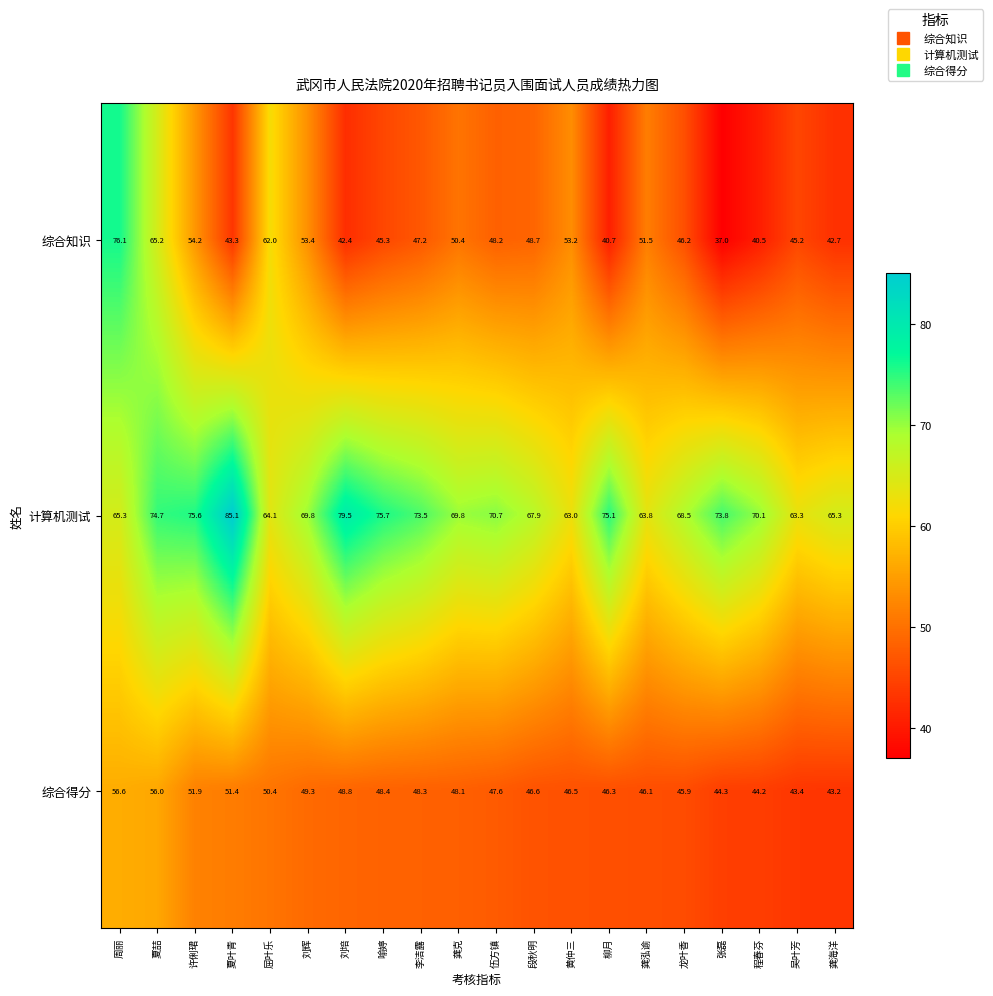

Between 许俐珺 and 刘培, which series saw the biggest shift?

综合知识